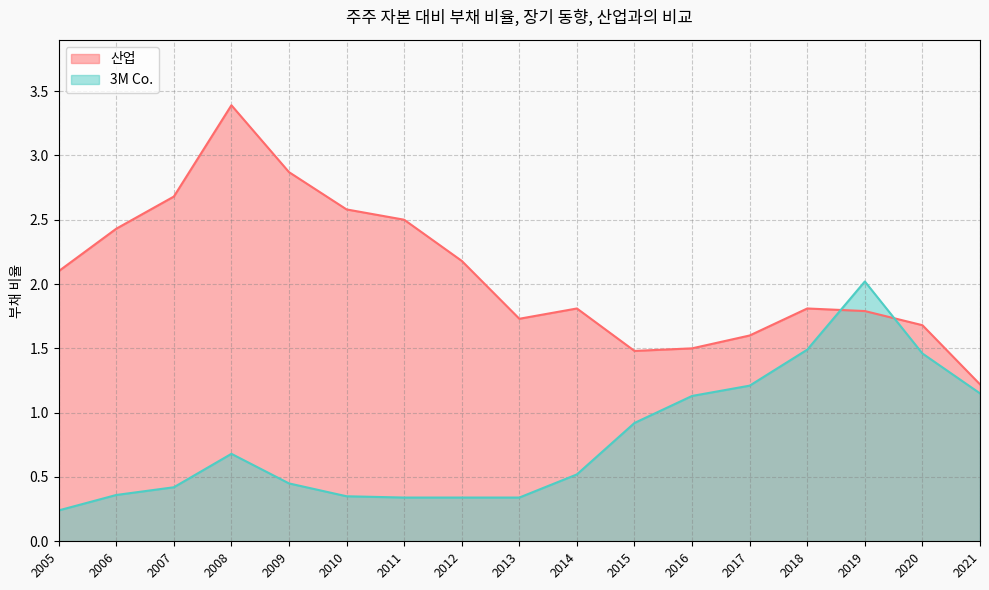

Does the chart have visible grid lines?

Yes